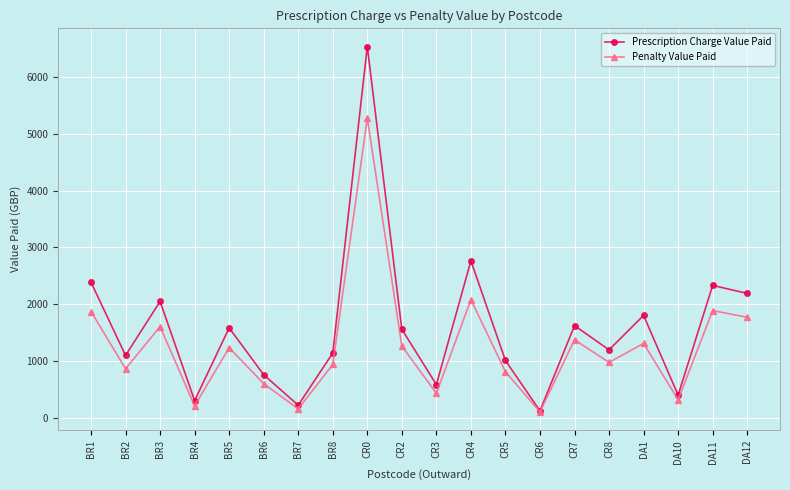

What is the label of the 1st point from the left?

BR1